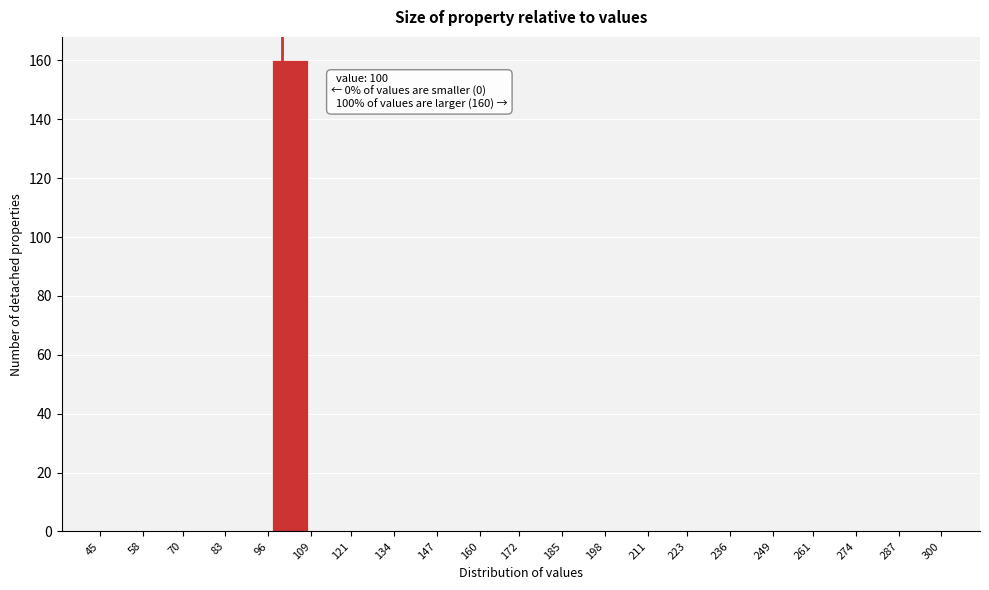

Over which range of the x-axis is the bar tallest?

96 to 109